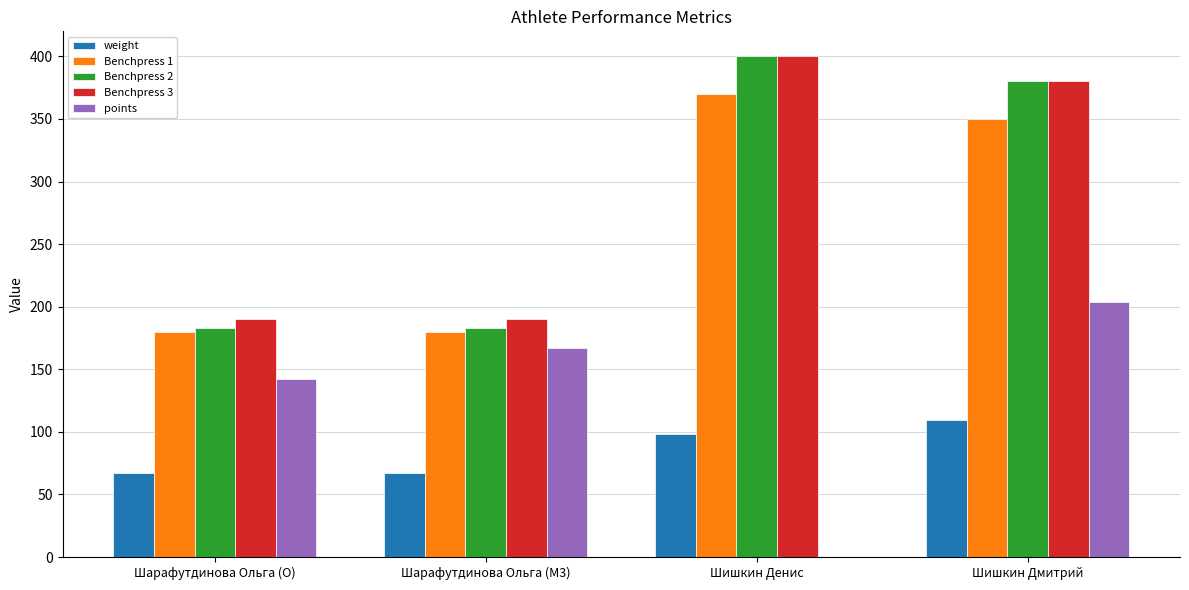

At which label does Benchpress 2 first exceed 380?

Шишкин Денис